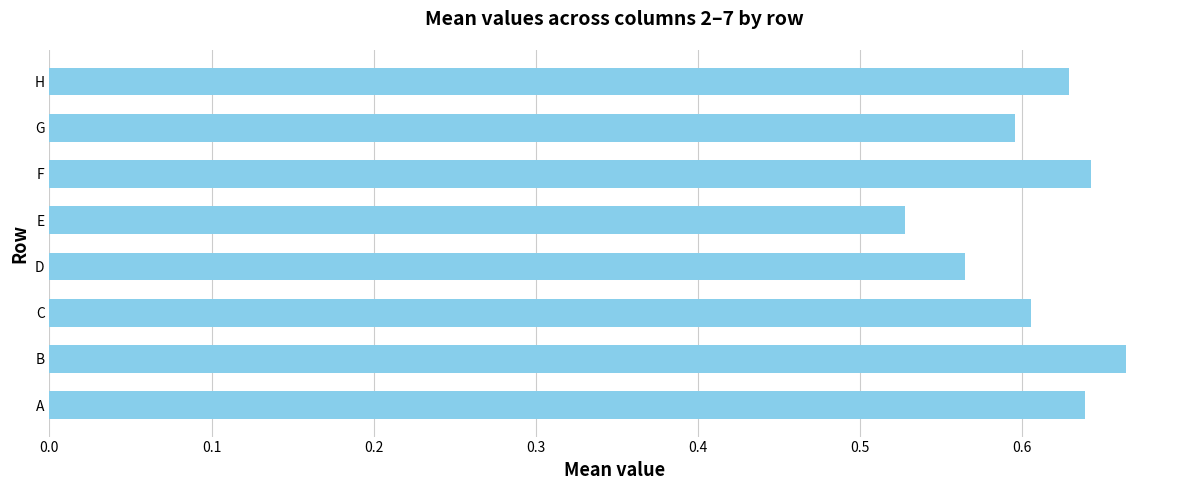

The value at B is 0.4. True or false?

False